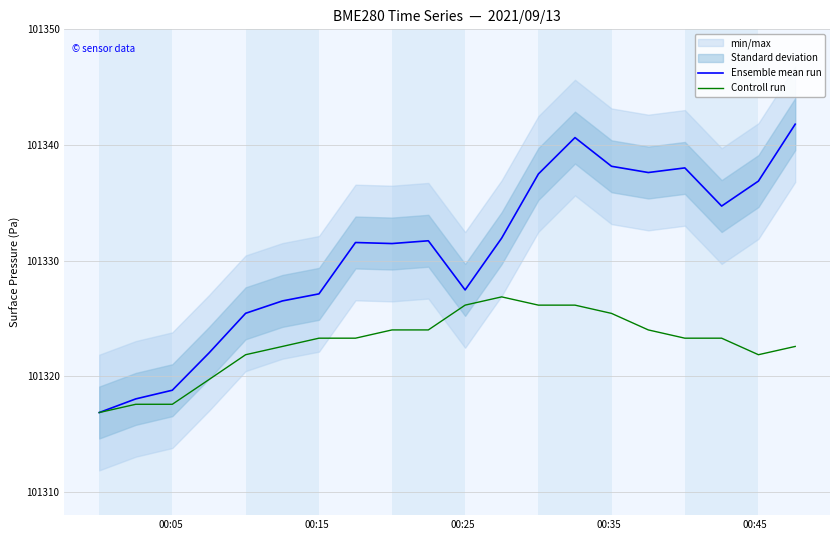

What is the maximum value for Controll run?

101326.9